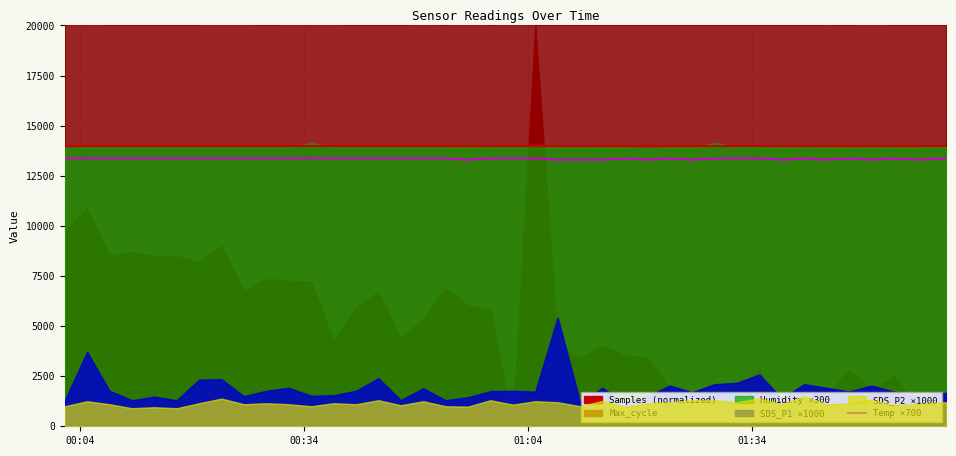

What is the minimum value for Temp ×700?

13300.0